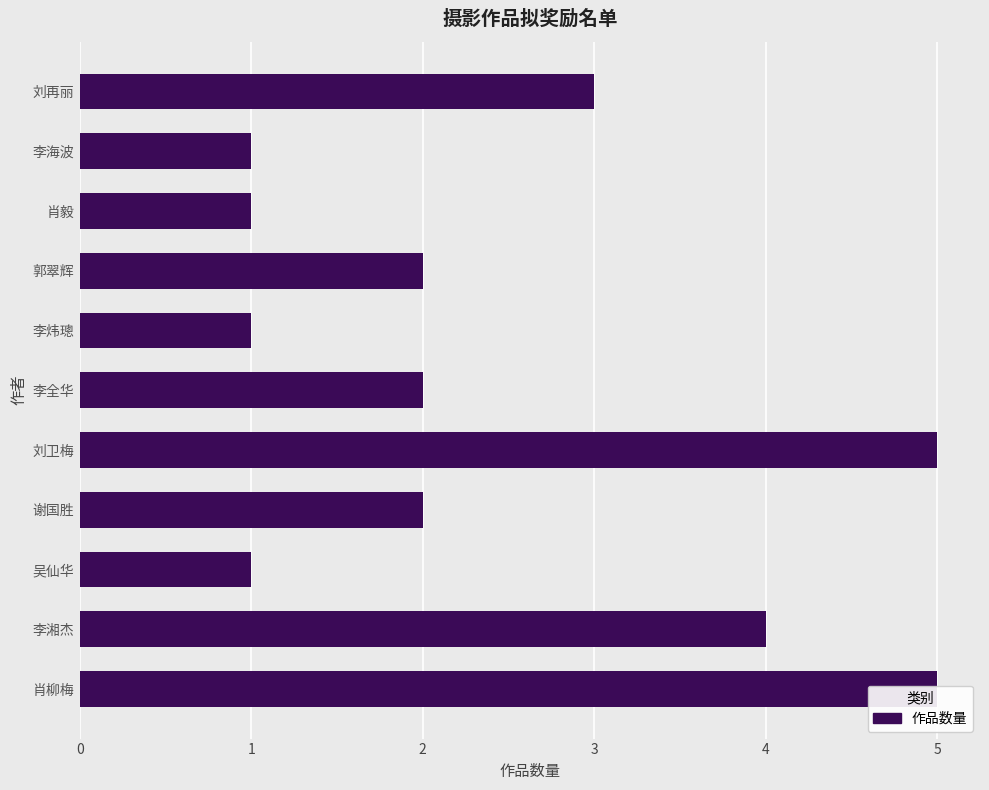

Reading right to left, what are all the values shown in this chart?

3	1	1	2	1	2	5	2	1	4	5